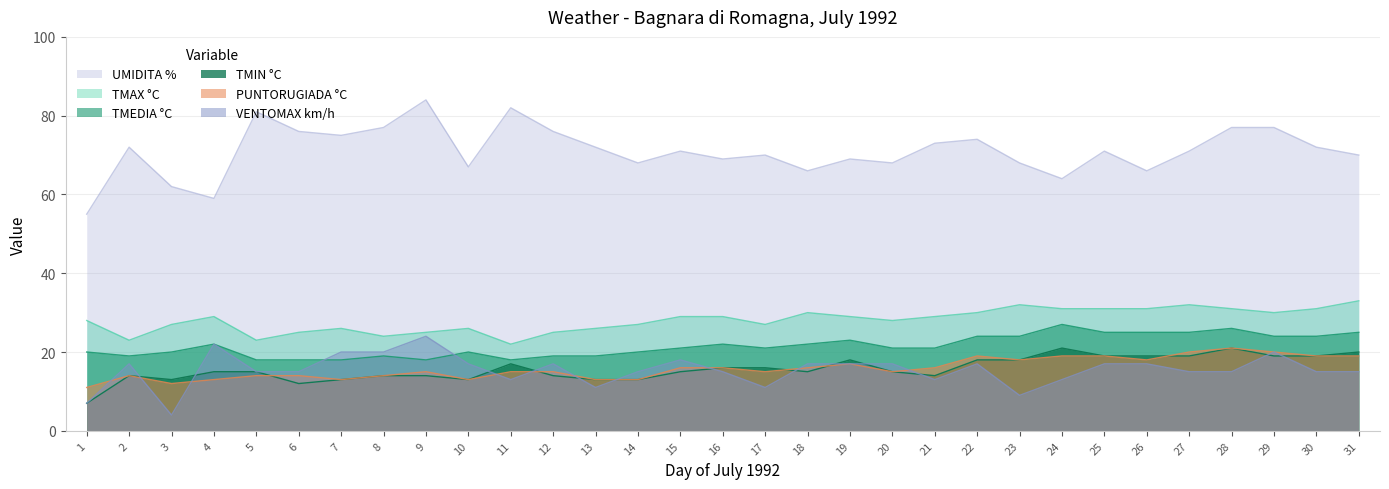

Is it true that PUNTORUGIADA °C equals 15 at 20?

True